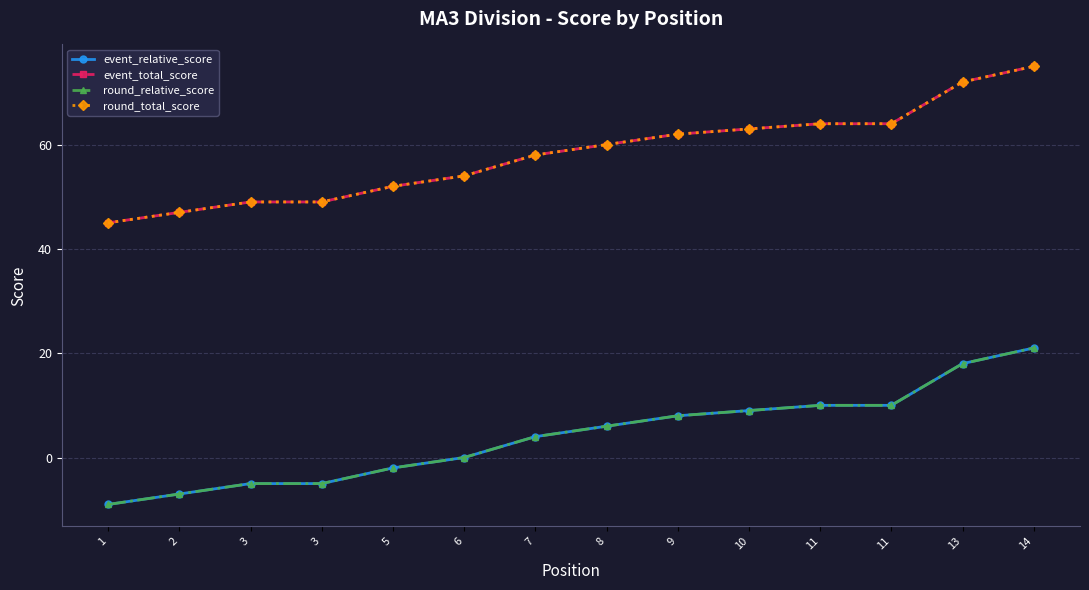

What is the minimum value shown in the chart?

-9